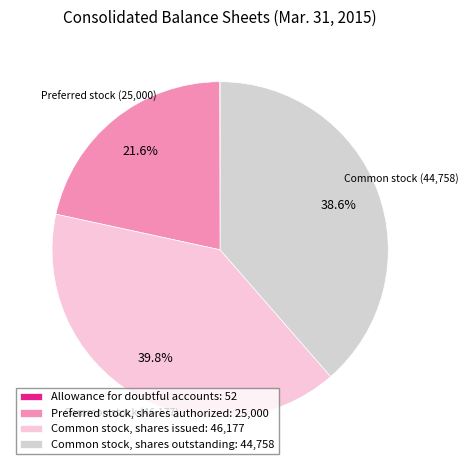

Between Common stock, shares outstanding: 44,758 and Preferred stock, shares authorized: 25,000, which is larger?

Common stock, shares outstanding: 44,758